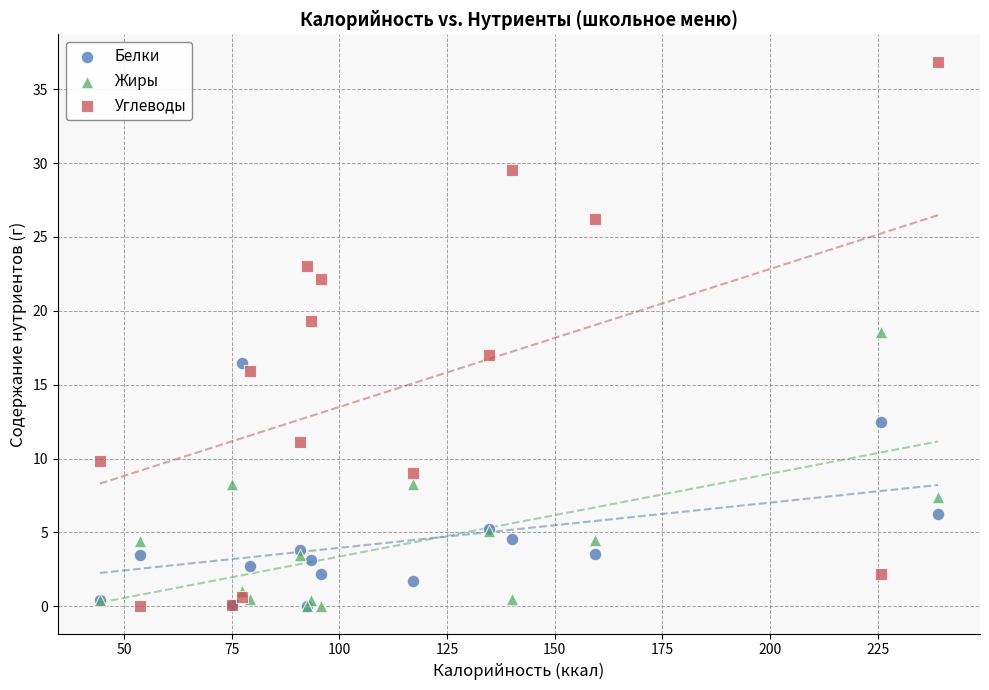

Across all series, what Y value is closest to 18?

18.6